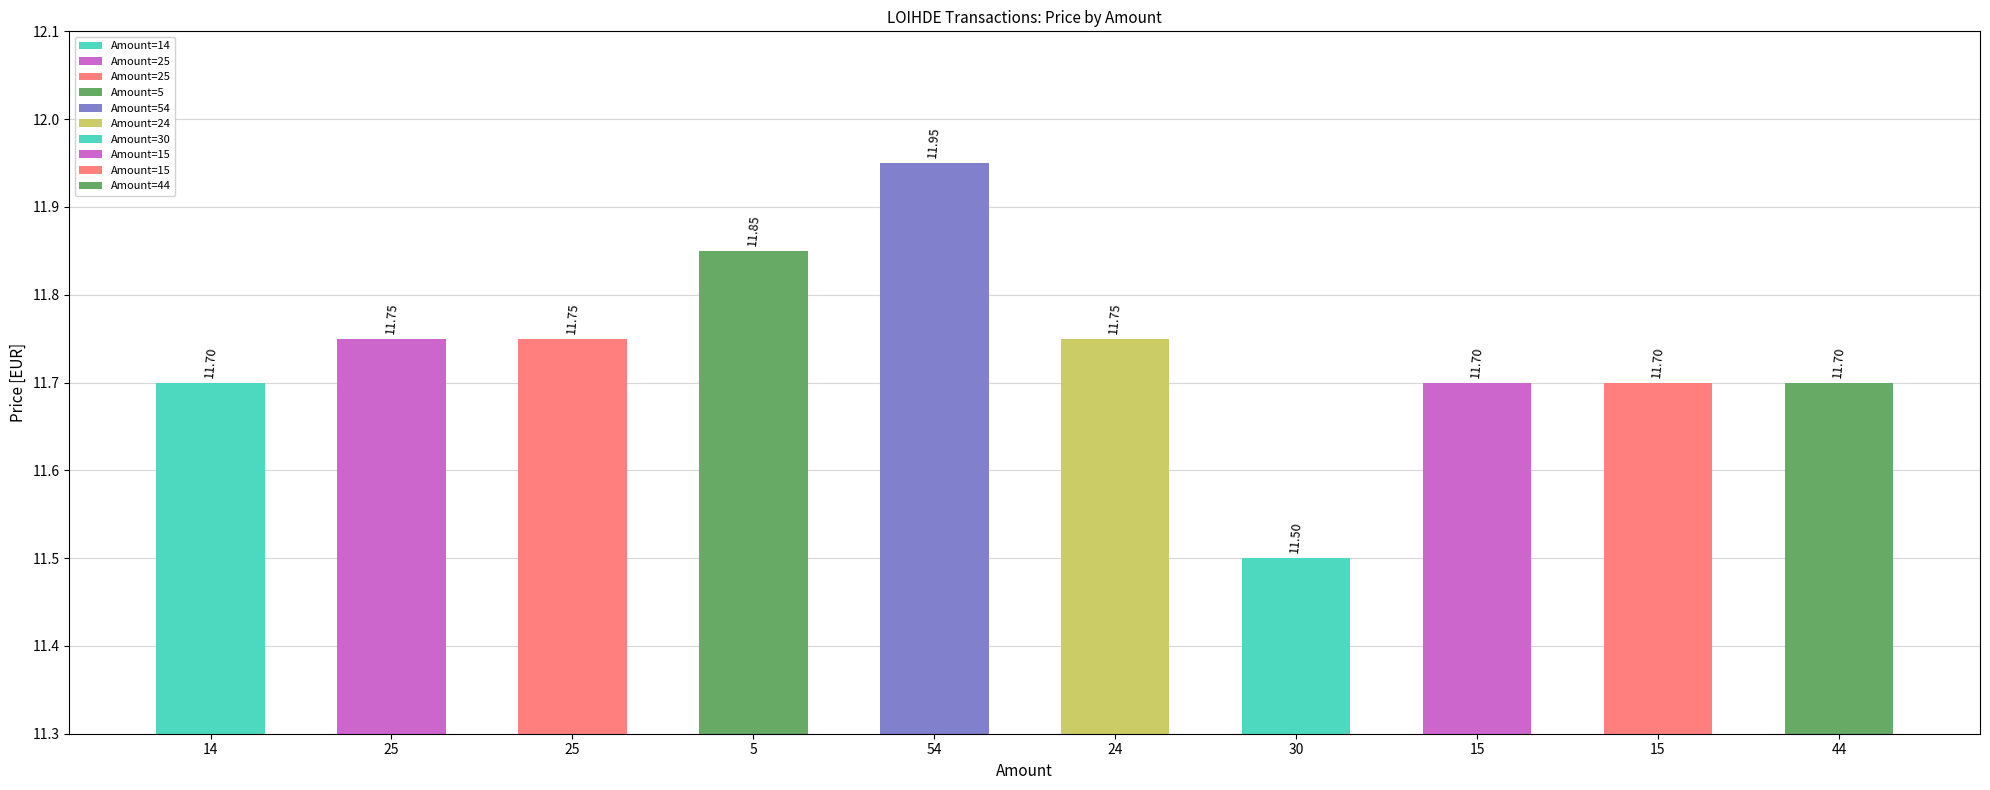

At which label is the value closest to 11?

30